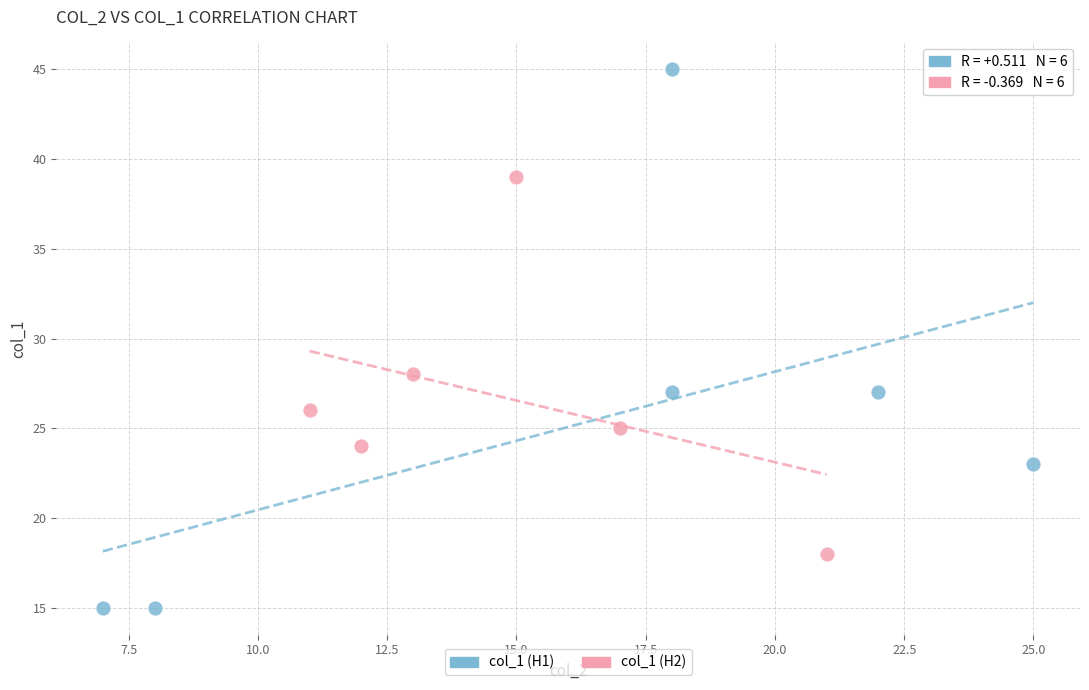

Which series reaches the maximum Y coordinate?

col_1 (H1)